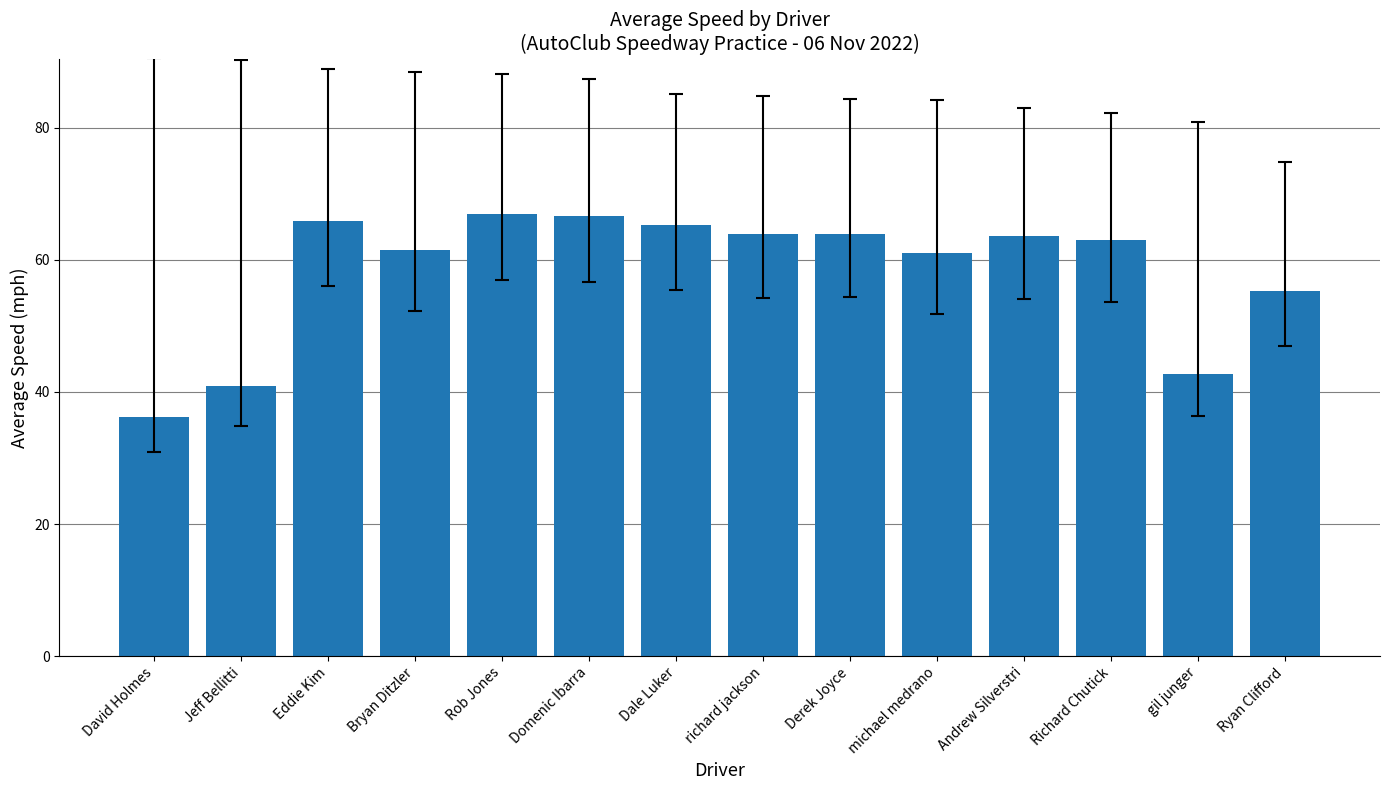

What is the smallest value displayed?

36.3